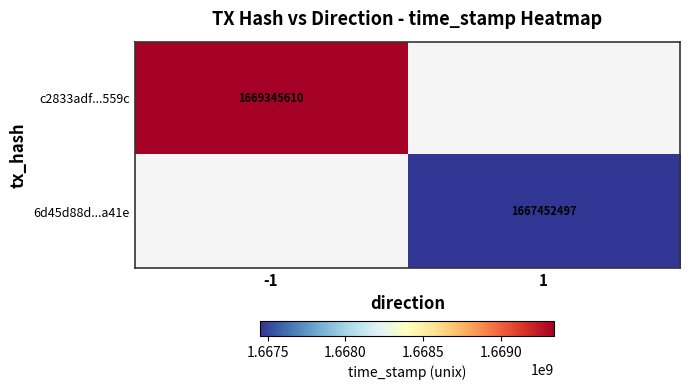

True or false: c2833adf...559c has a value of 800696956 at -1.

False